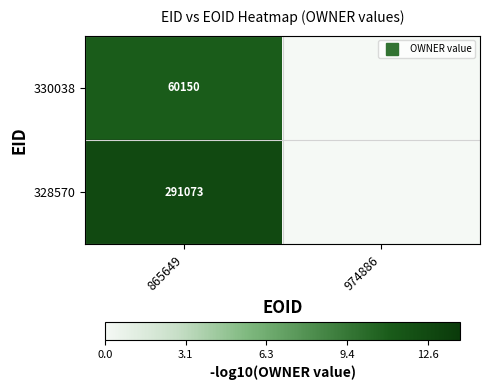

Where does the 330038 series first go above 11?

865649